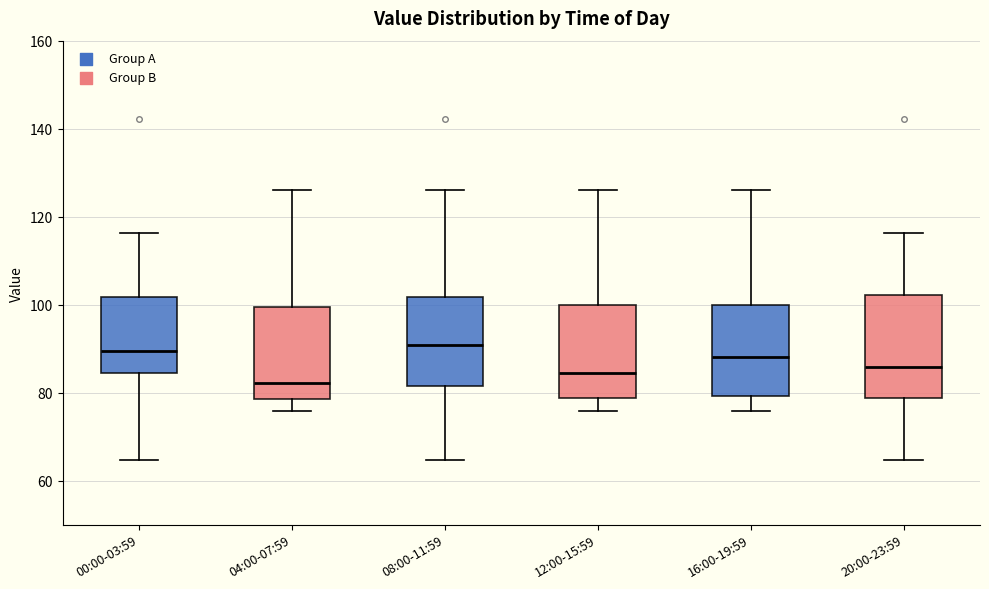

Where does the lower whisker of the box for 12:00-15:59 end on the y-axis? The values are not printed on the chart, so give them approximately, as read against the axis.

76